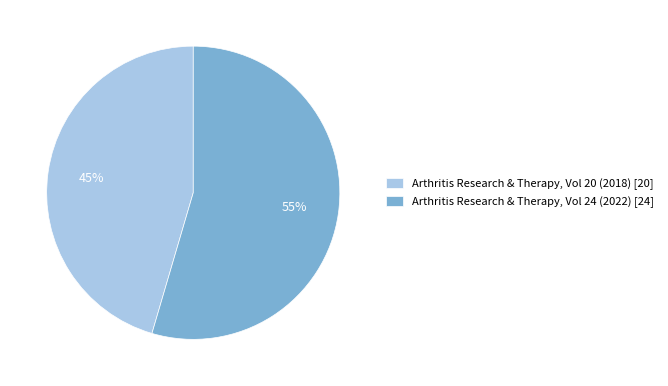

Is the sum of Arthritis Research & Therapy, Vol 24 (2022) [24] and Arthritis Research & Therapy, Vol 20 (2018) [20] greater than half?

Yes